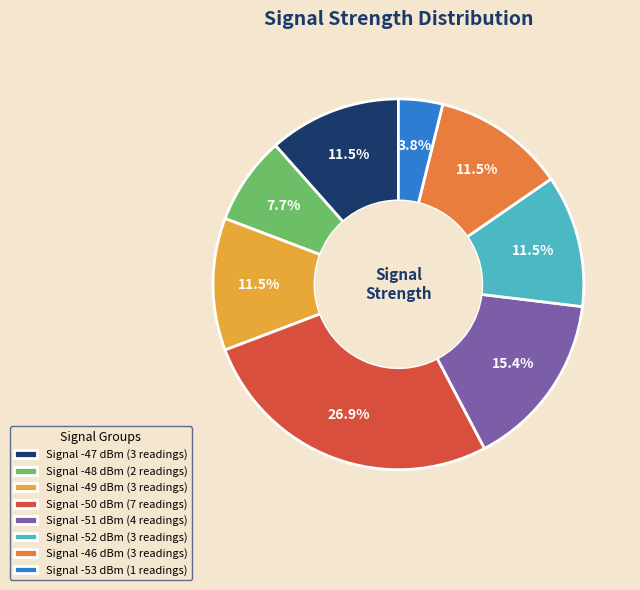

Which slice is the smallest?

Signal -53 dBm (1 readings)